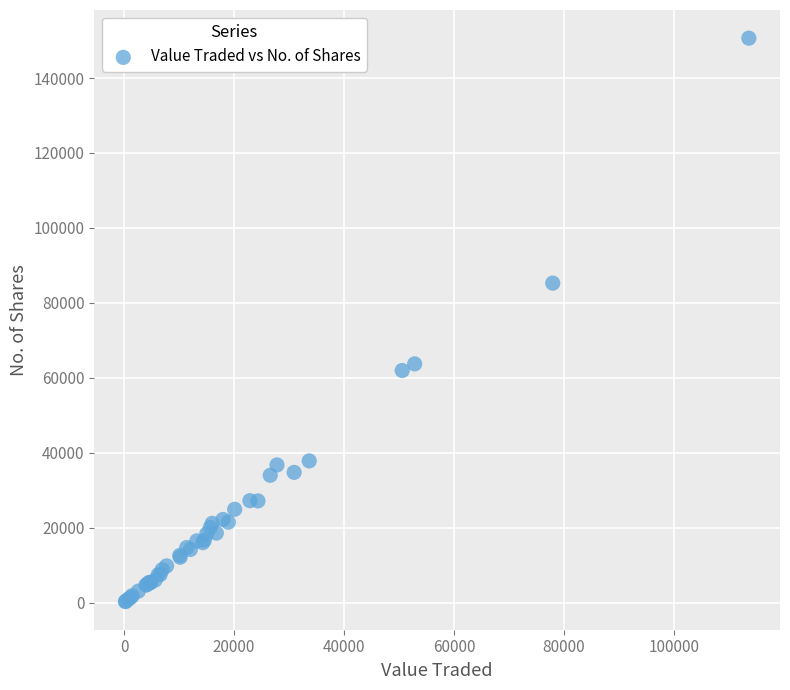

What Y value in the scatter plot is closest to 75471?

85272